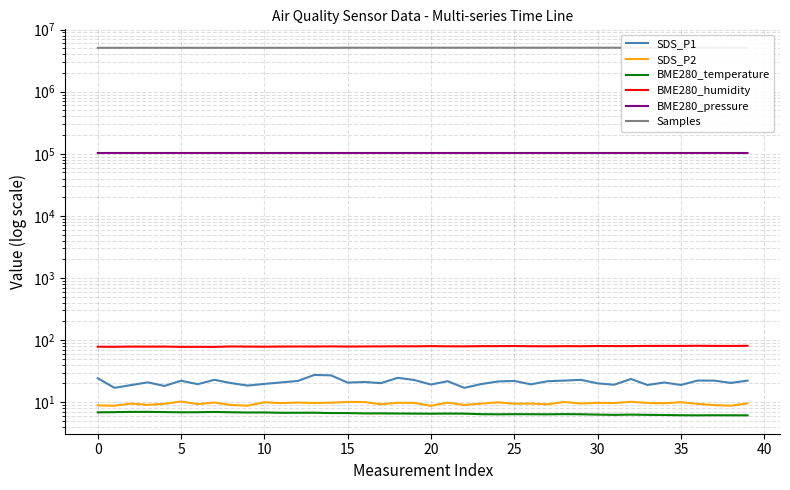

How many data points in Samples are less than 5110078?

20